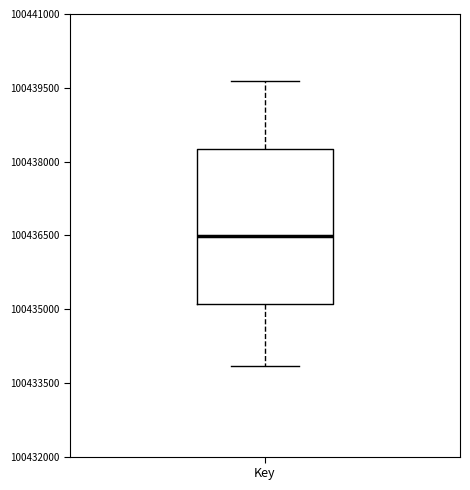

Read this box plot against the y-axis: the position of the median line, the range covered by the box, and the ends of both whiskers. The values are not printed on the chart, so give them approximately, as read against the axis.

median 100436400, box 100435000 to 100438200, whiskers 100433800 to 100439600